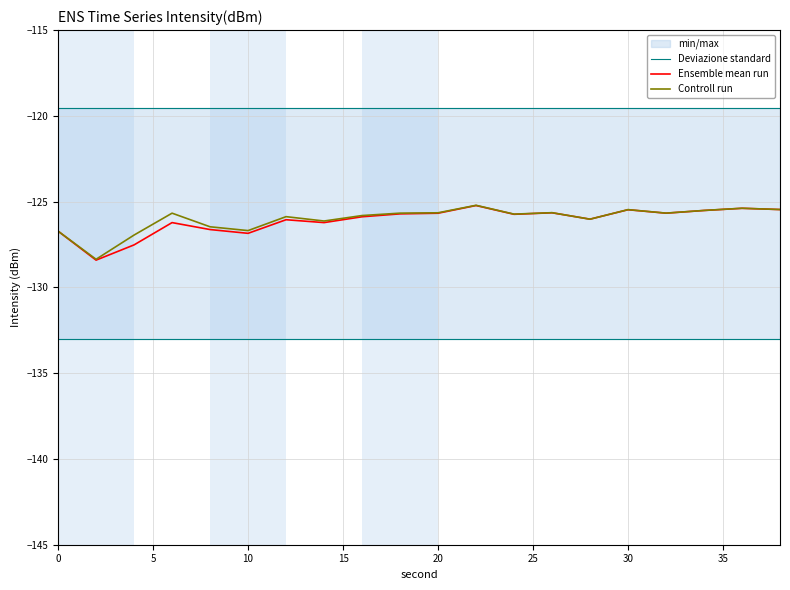

Which series has the widest spread of values?

Ensemble mean run